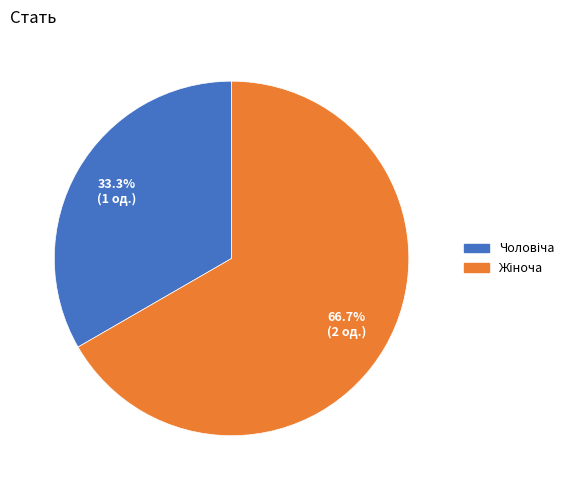

Does any single category account for the majority?

Yes